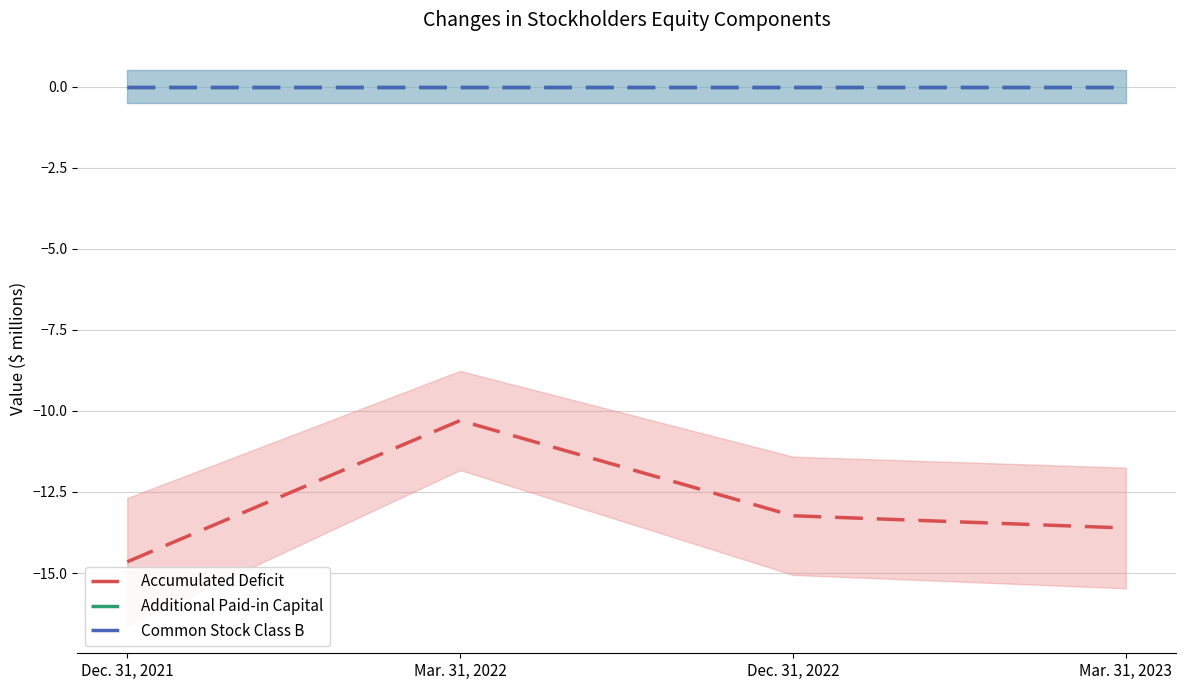

Which category has the lowest value across all series?

Dec. 31, 2021